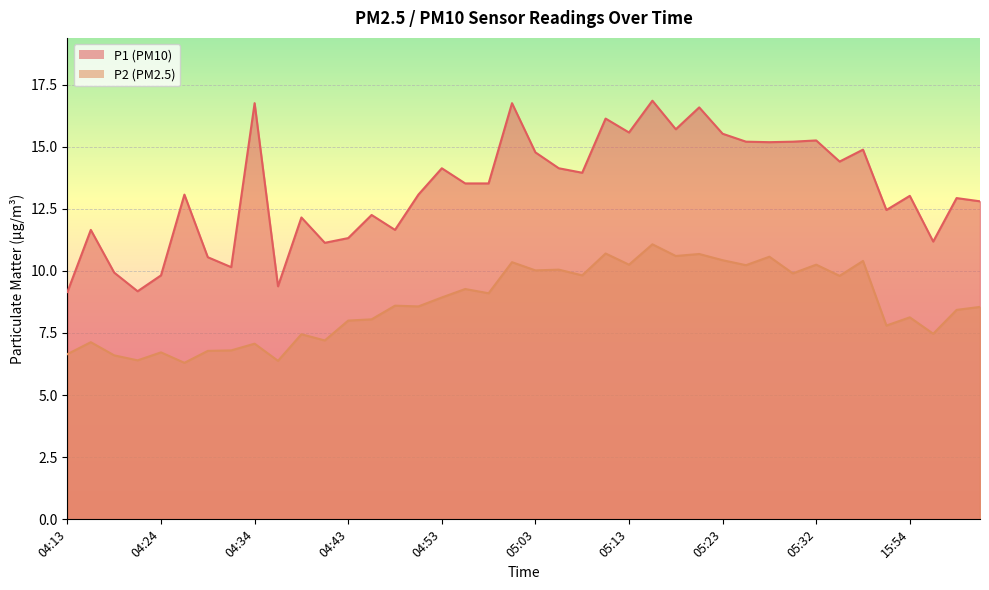

Reading left to right, extract all data points from this chart.

P1: 9.2	11.7	9.9	9.2	9.8	13.1	10.6	10.2	16.8	9.4	12.2	11.1	11.3	12.2	11.7	13.1	14.1	13.5	13.5	16.8	14.8	14.1	13.9	16.1	15.6	16.9	15.7	16.6	15.5	15.2	15.2	15.2	15.2	14.4	14.9	12.4	13.0	11.2	12.9	12.8
P2: 6.7	7.1	6.6	6.4	6.7	6.3	6.8	6.8	7.1	6.4	7.5	7.2	8.0	8.1	8.6	8.6	8.9	9.3	9.1	10.3	10.0	10.1	9.8	10.7	10.2	11.1	10.6	10.7	10.4	10.2	10.6	9.9	10.2	9.8	10.4	7.8	8.1	7.5	8.4	8.6